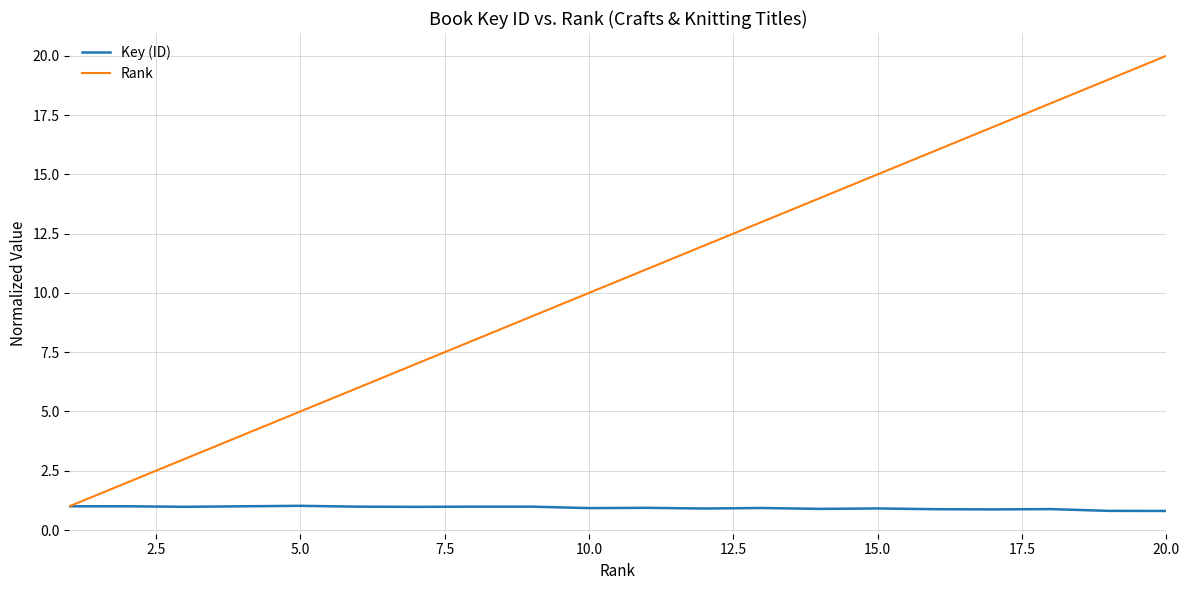

Which series has the largest total across all categories?

Rank